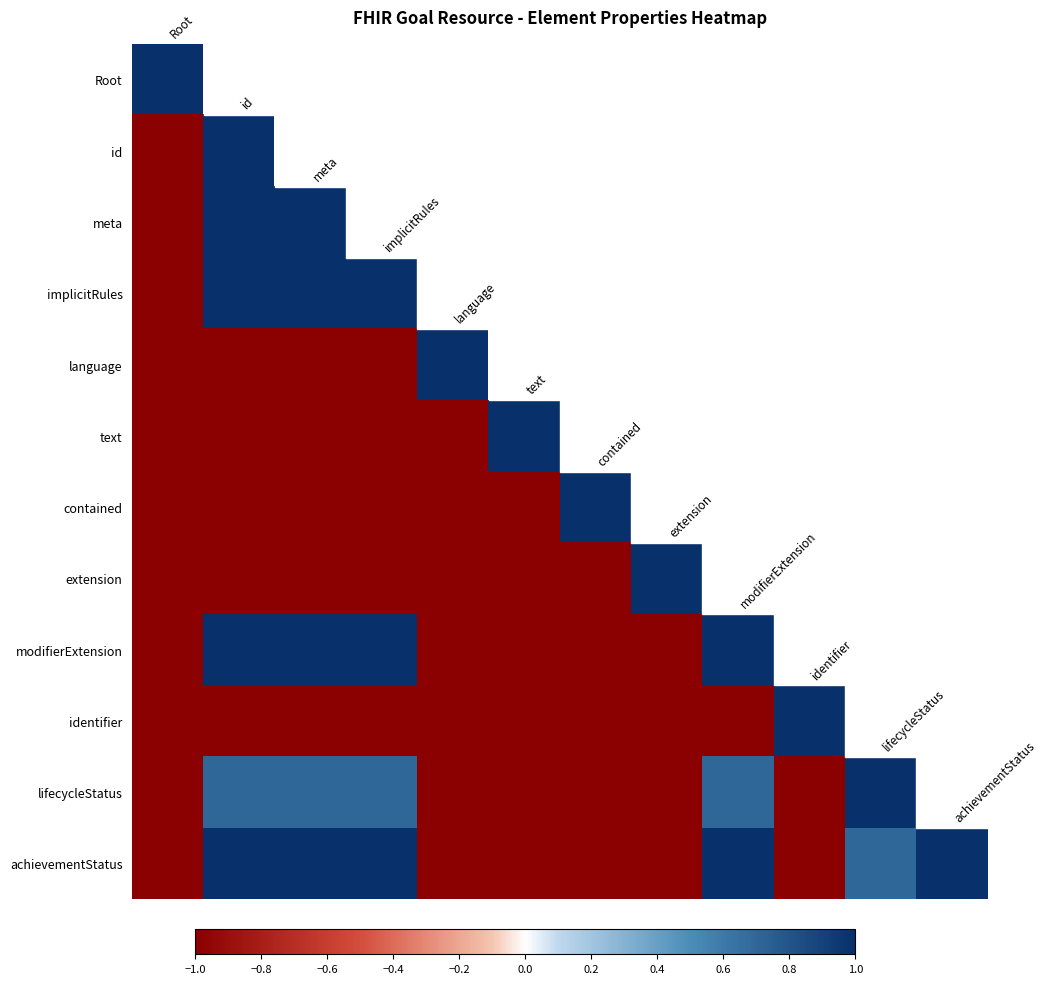

Rank the series by their maximum value, from highest to lowest.

Root, id, meta, implicitRules, language, text, contained, extension, modifierExtension, identifier, lifecycleStatus, achievementStatus